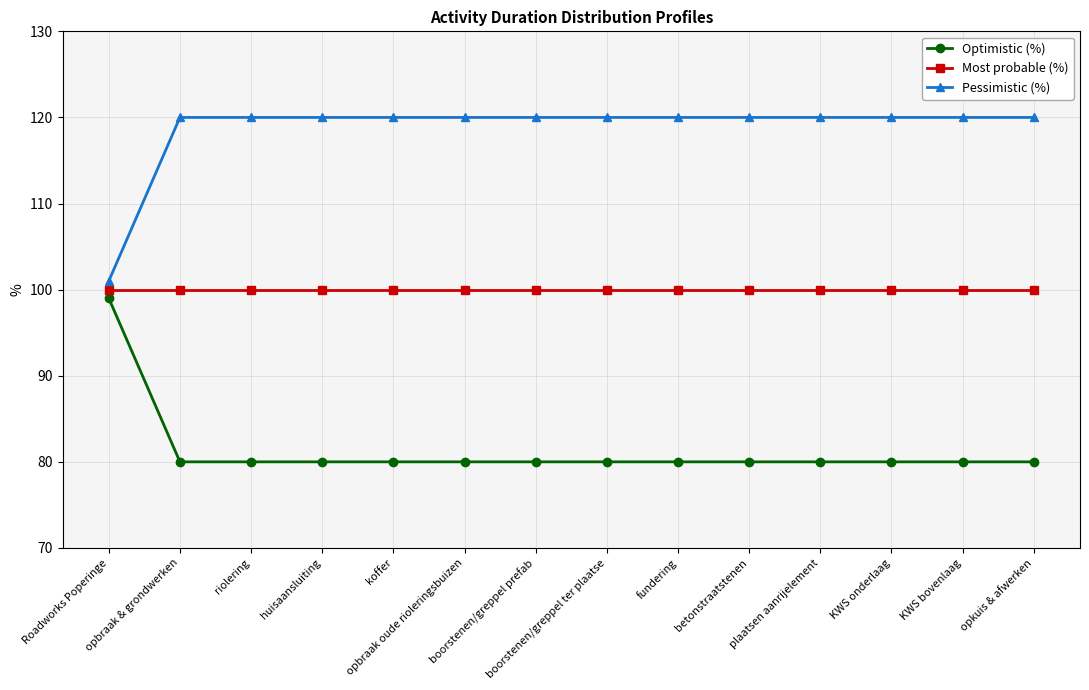

The Optimistic (%) series shows 99 at Roadworks Poperinge. True or false?

True